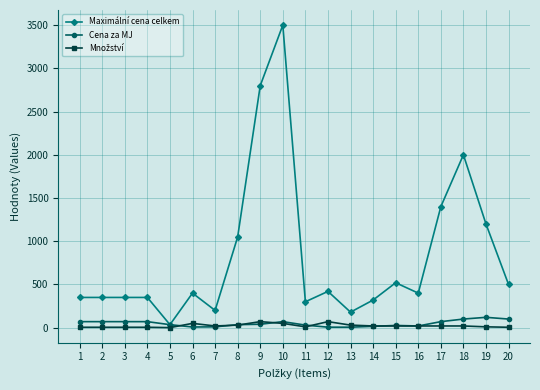

What is the average value of the Maximální cena celkem series?

831